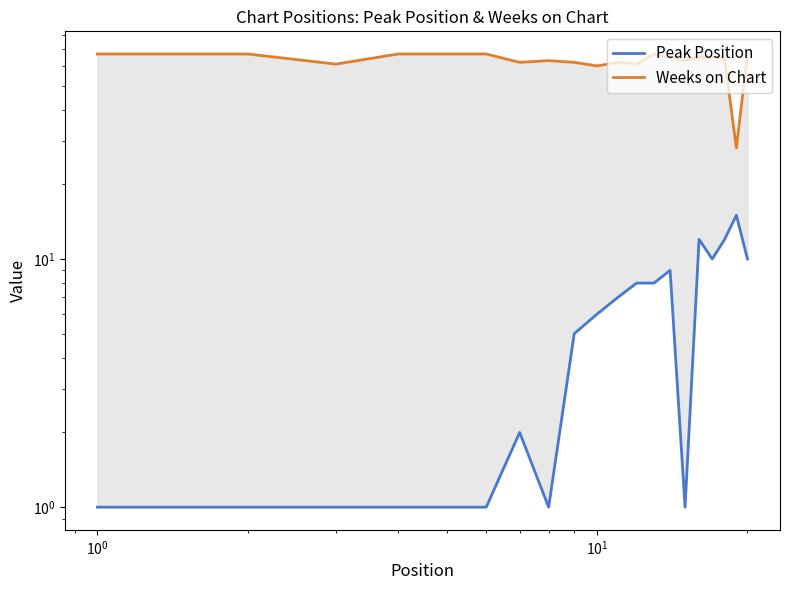

How many values in the Peak Position series exceed 6?

9